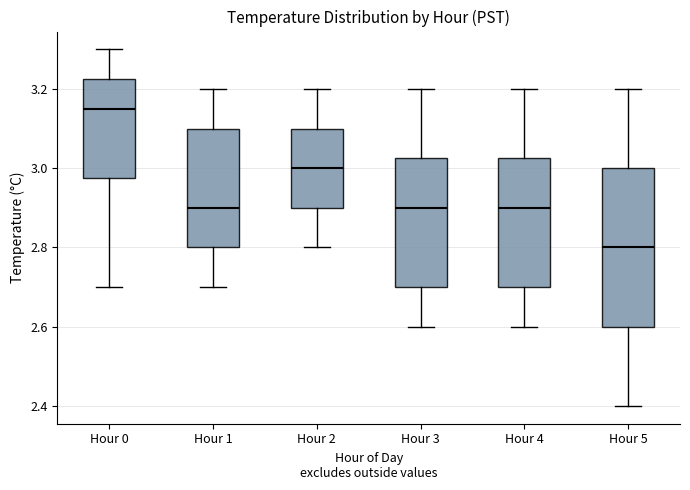

Where does the median line of the box for Hour 3 sit on the y-axis? The values are not printed on the chart, so give them approximately, as read against the axis.

2.90